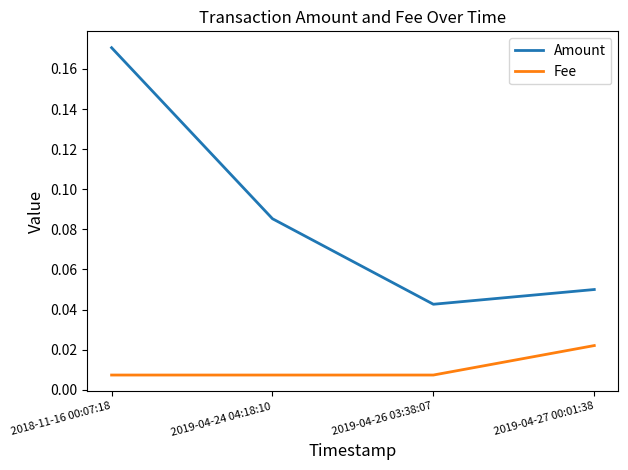

At which label is Amount closest to 0?

2019-04-26 03:38:07